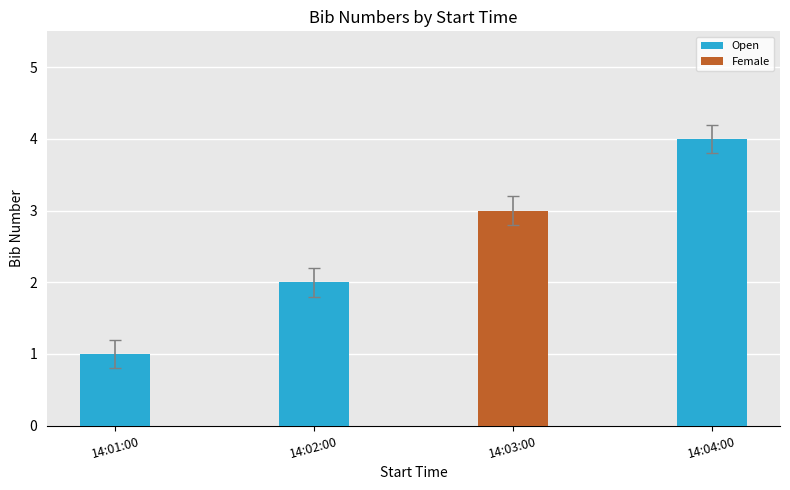

Rank the categories by Open value from lowest to highest.

14:01:00, 14:02:00, 14:04:00